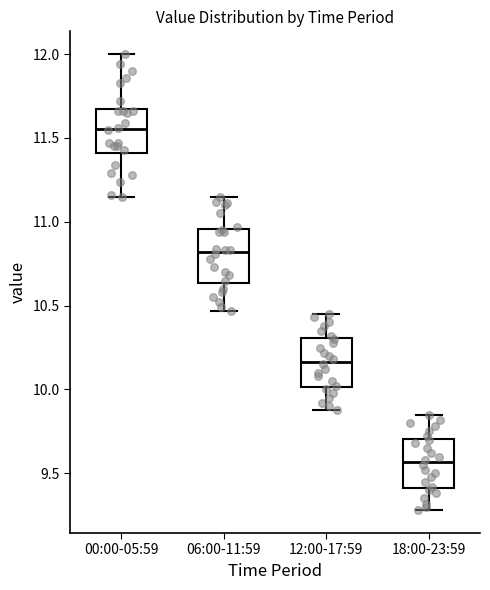

Where does the lower whisker of the box for 06:00-11:59 end on the y-axis? The values are not printed on the chart, so give them approximately, as read against the axis.

10.45